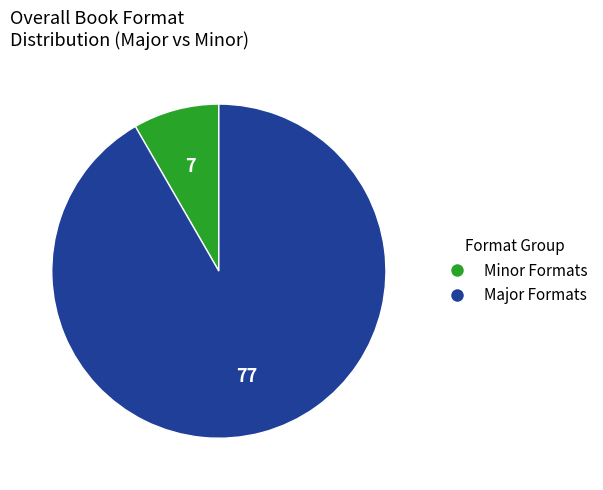

Is there any slice that represents more than half of the pie?

Yes